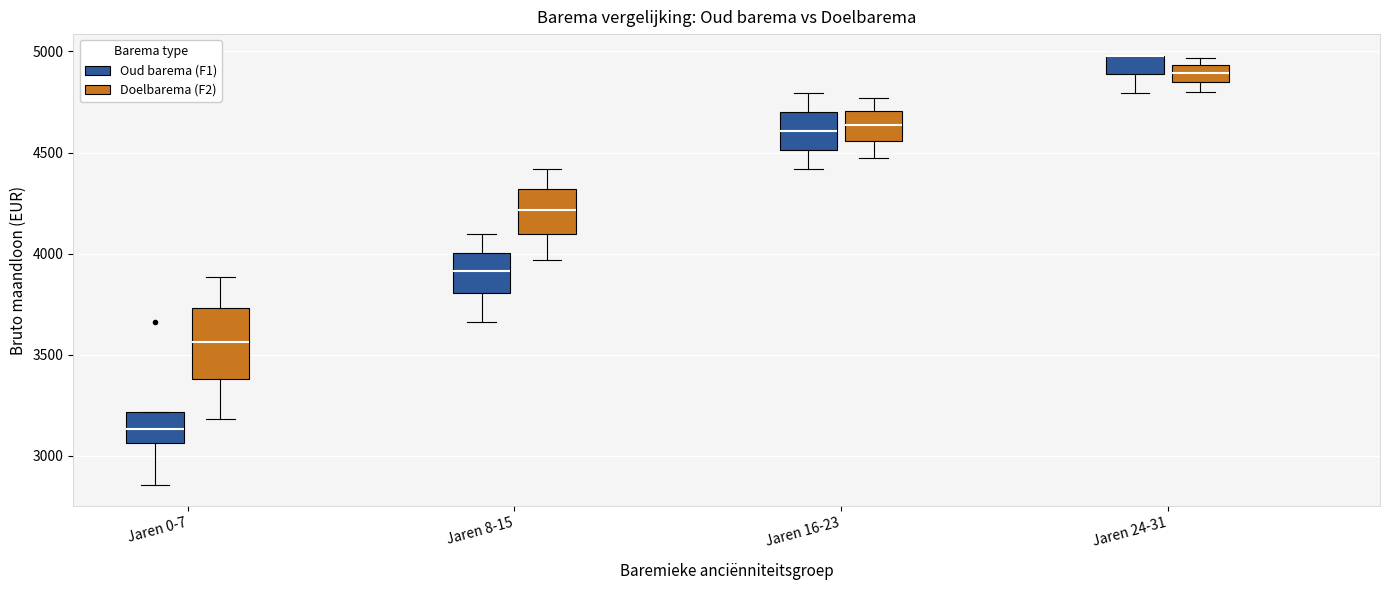

Reading left to right, read every box against the y-axis: the position of its median line, the range the box covers, and the ends of its whiskers. The values are not printed on the chart, so give them approximately, as read against the axis.

Jaren 0-7 (Oud barema (F1)): median 3150, box 3050 to 3200, whiskers 2850 to 3200
Jaren 0-7 (Doelbarema (F2)): median 3550, box 3400 to 3750, whiskers 3200 to 3900
Jaren 8-15 (Oud barema (F1)): median 3900, box 3800 to 4000, whiskers 3650 to 4100
Jaren 8-15 (Doelbarema (F2)): median 4200, box 4100 to 4300, whiskers 3950 to 4400
Jaren 16-23 (Oud barema (F1)): median 4600, box 4500 to 4700, whiskers 4400 to 4800
Jaren 16-23 (Doelbarema (F2)): median 4650, box 4550 to 4700, whiskers 4450 to 4750
Jaren 24-31 (Oud barema (F1)): median 5000 (drawn on the box's upper edge), box 4900 to 5000, whiskers 4800 to 5000
Jaren 24-31 (Doelbarema (F2)): median 4900, box 4850 to 4950, whiskers 4800 to 4950 (just above the box's upper edge)